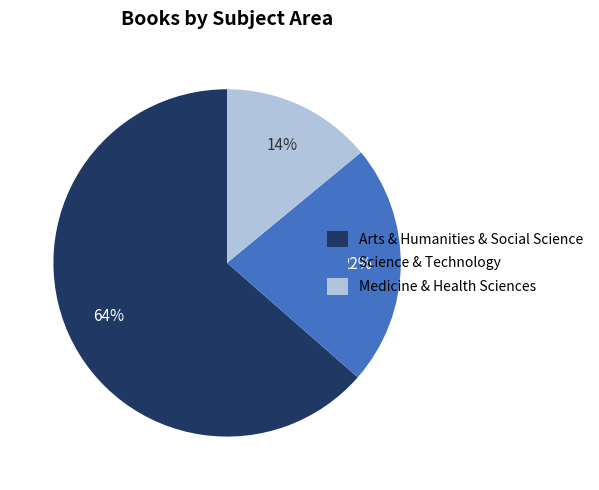

What percentage is the Arts & Humanities & Social Science slice, to the nearest percent?

64%